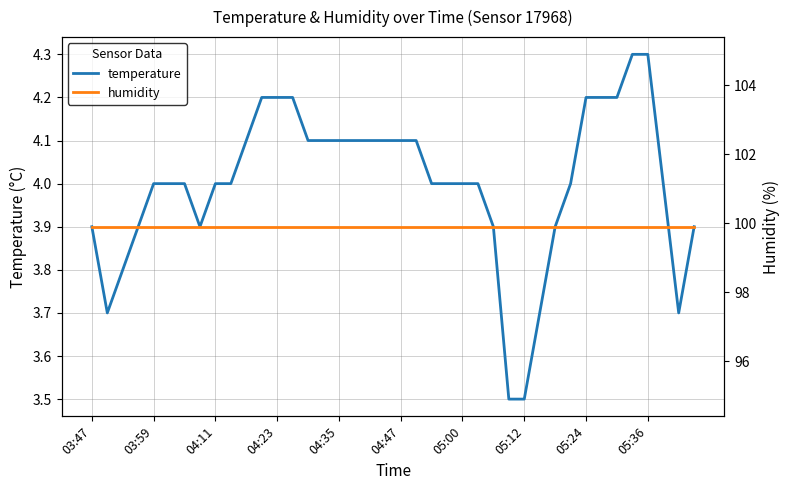

True or false: humidity has more than 2 points higher than both neighbors.

False